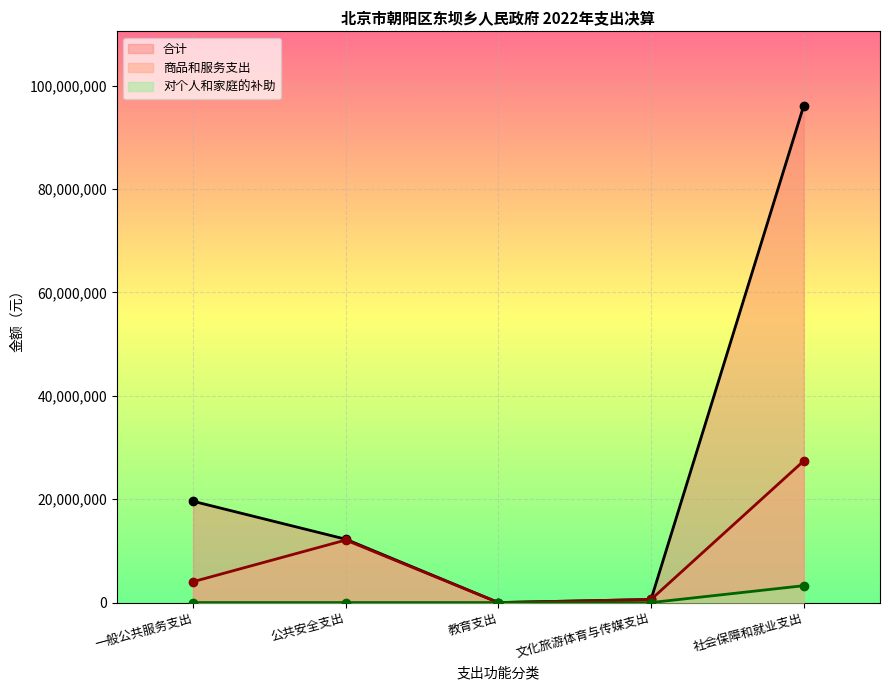

True or false: 商品和服务支出 has a value of 12100280.1 at 公共安全支出.

True